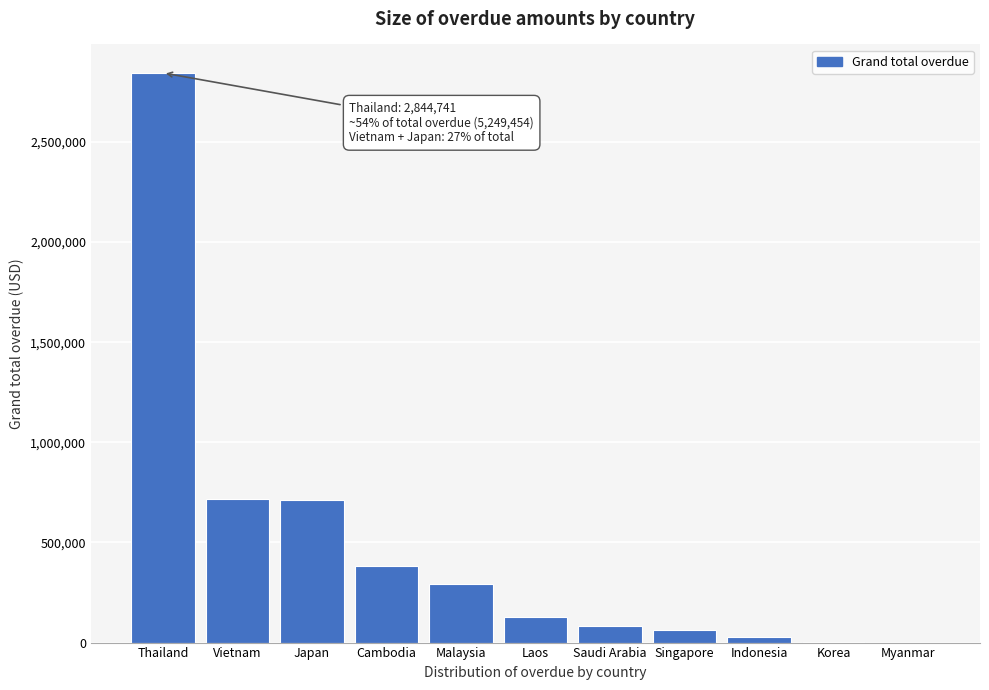

Between Indonesia and Japan, which is larger?

Japan